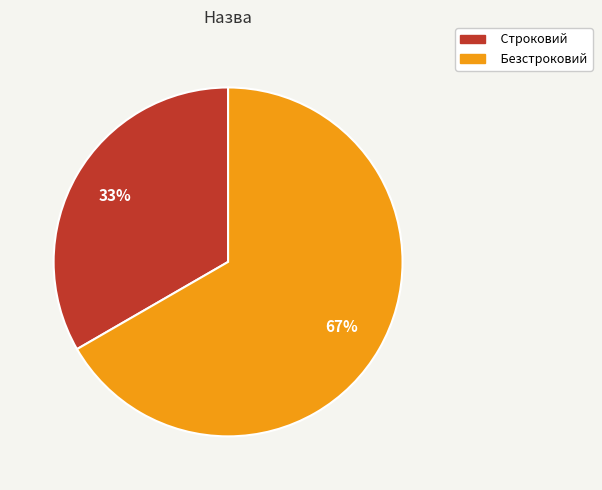

To the nearest percent, what is the average slice percentage?

50%